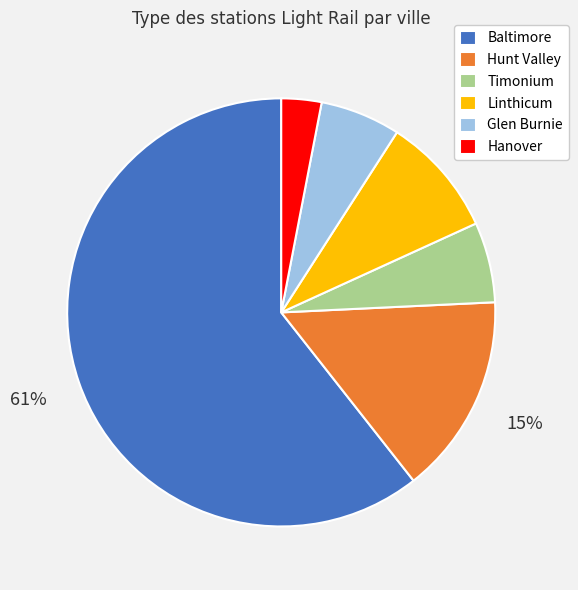

True or false: Linthicum accounts for 9% of the total.

True